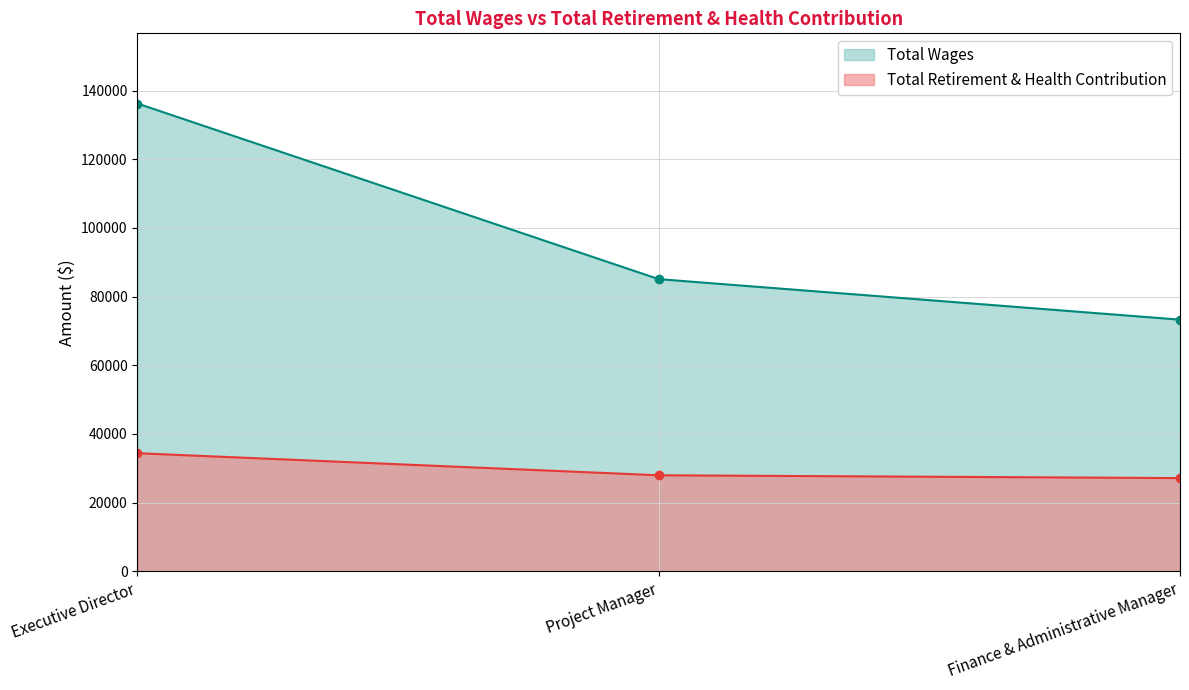

What is the total value across all series at Finance & Administrative Manager?

100444